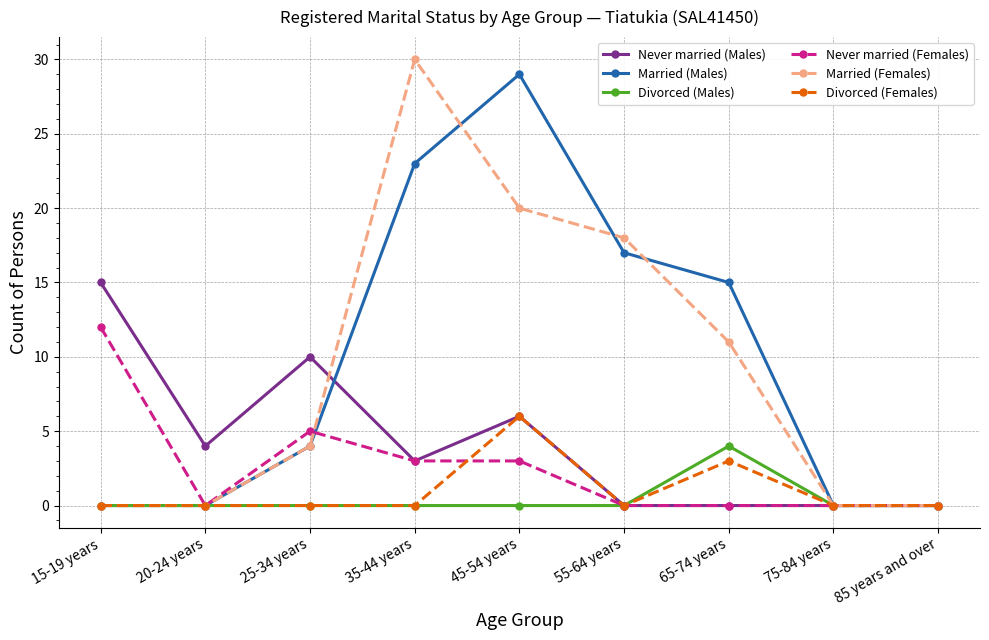

Between 55-64 years and 75-84 years, which series saw the biggest shift?

Married (Females)